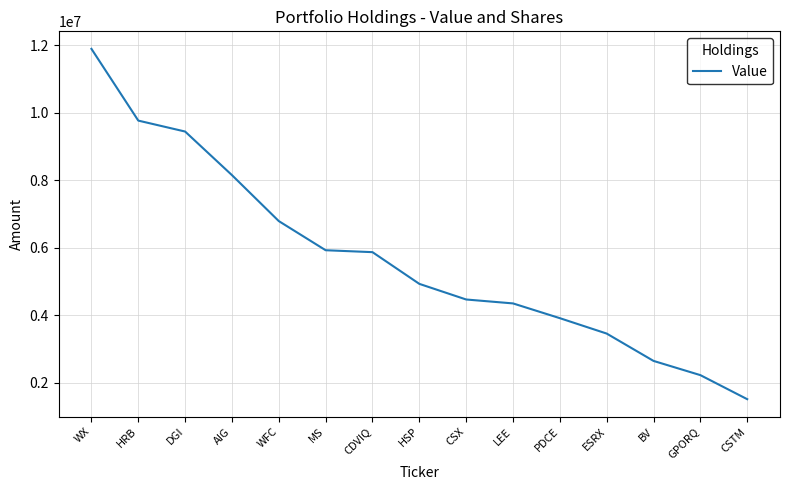

What is the difference between the values at HSP and MS?

996000